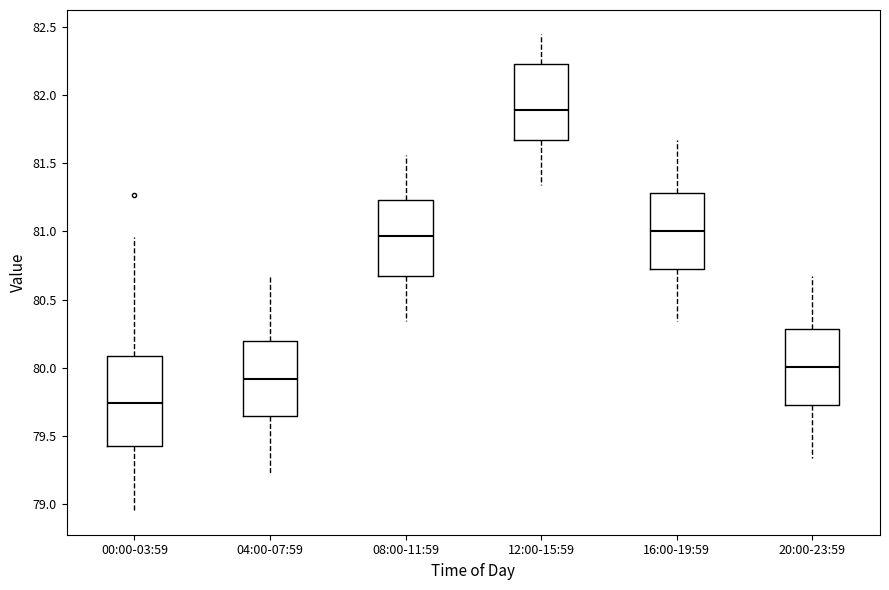

Where does the upper whisker of the box for 08:00-11:59 end on the y-axis? The values are not printed on the chart, so give them approximately, as read against the axis.

81.55